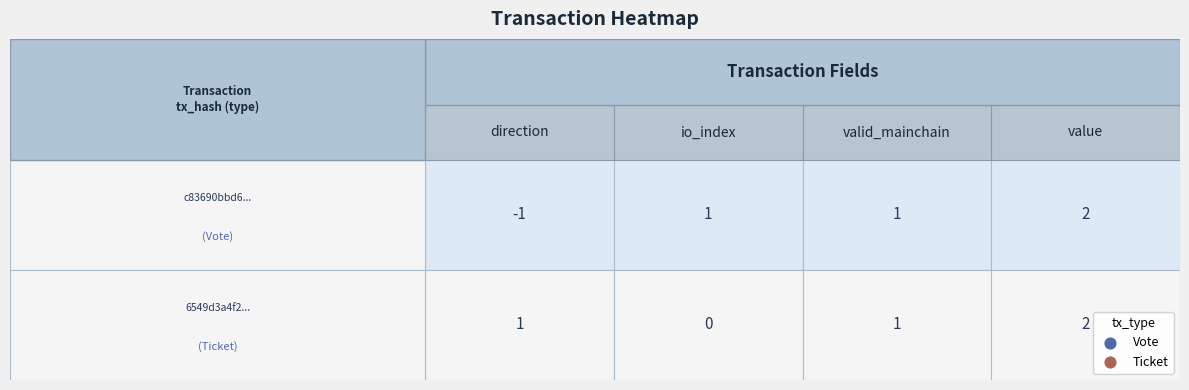

List the series in order of their peak value, lowest first.

c83690bbd6..., 6549d3a4f2...